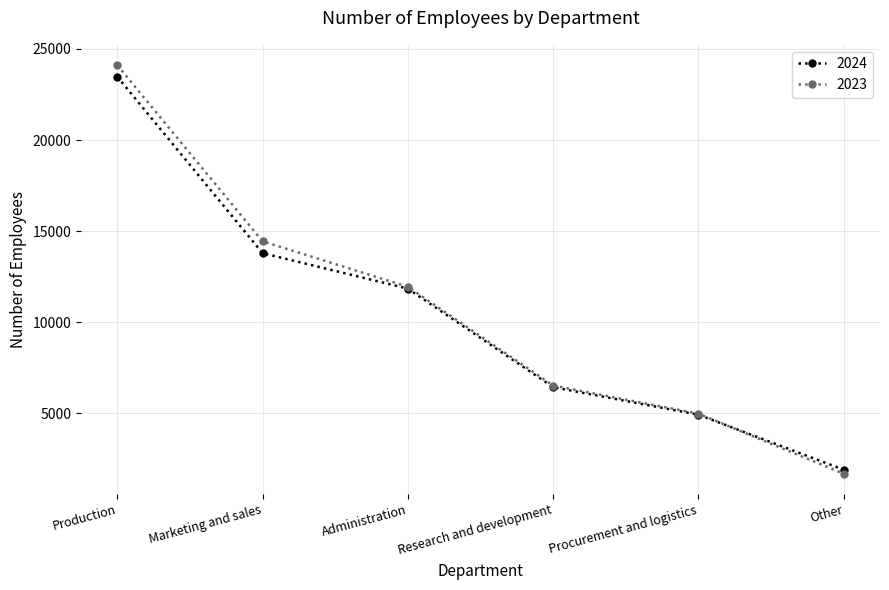

What is the value of the 2023 point at the 2nd from the left?

14436